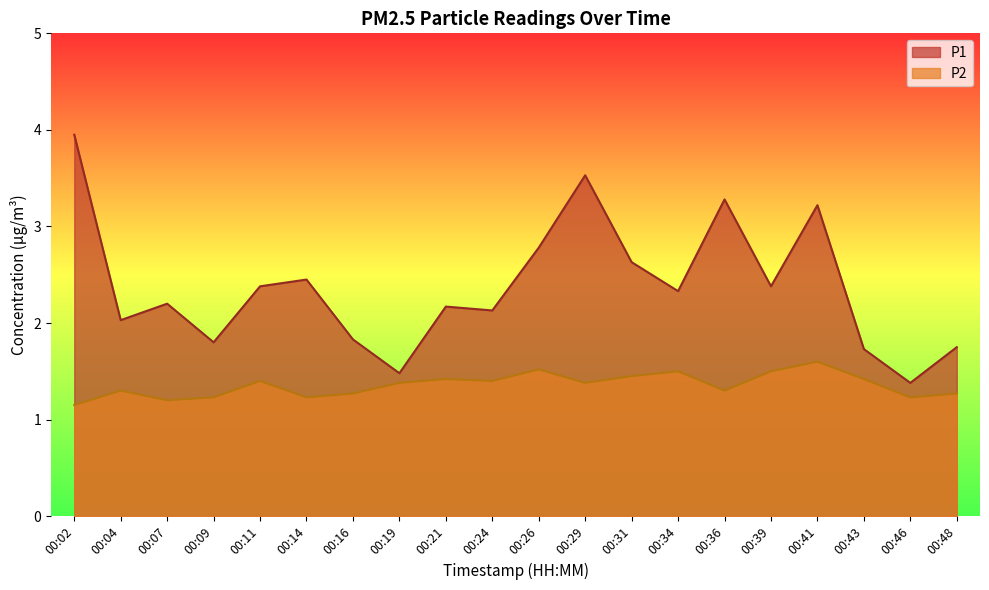

True or false: P1 and P2 intersect in this chart.

False